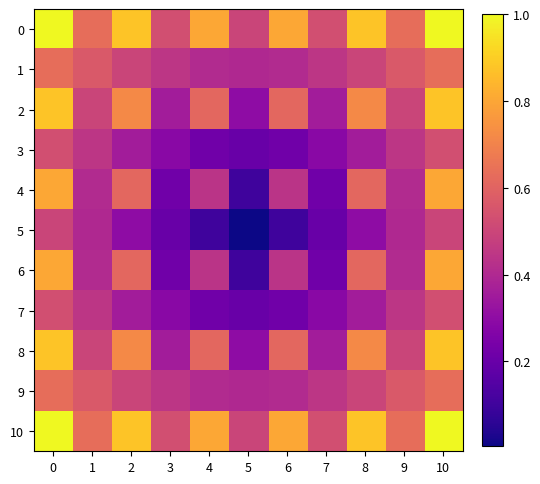

Reading right to left, extract all data points from this chart.

0: 10=1.0	9=0.6	8=0.9	7=0.5	6=0.8	5=0.5	4=0.8	3=0.5	2=0.9	1=0.6	0=1.0
1: 10=0.6	9=0.6	8=0.5	7=0.4	6=0.4	5=0.4	4=0.4	3=0.4	2=0.5	1=0.6	0=0.6
2: 10=0.9	9=0.5	8=0.7	7=0.4	6=0.6	5=0.3	4=0.6	3=0.4	2=0.7	1=0.5	0=0.9
3: 10=0.5	9=0.4	8=0.4	7=0.3	6=0.2	5=0.2	4=0.2	3=0.3	2=0.4	1=0.4	0=0.5
4: 10=0.8	9=0.4	8=0.6	7=0.2	6=0.4	5=0.1	4=0.4	3=0.2	2=0.6	1=0.4	0=0.8
5: 10=0.5	9=0.4	8=0.3	7=0.2	6=0.1	5=0.0	4=0.1	3=0.2	2=0.3	1=0.4	0=0.5
6: 10=0.8	9=0.4	8=0.6	7=0.2	6=0.4	5=0.1	4=0.4	3=0.2	2=0.6	1=0.4	0=0.8
7: 10=0.5	9=0.4	8=0.4	7=0.3	6=0.2	5=0.2	4=0.2	3=0.3	2=0.4	1=0.4	0=0.5
8: 10=0.9	9=0.5	8=0.7	7=0.4	6=0.6	5=0.3	4=0.6	3=0.4	2=0.7	1=0.5	0=0.9
9: 10=0.6	9=0.6	8=0.5	7=0.4	6=0.4	5=0.4	4=0.4	3=0.4	2=0.5	1=0.6	0=0.6
10: 10=1.0	9=0.6	8=0.9	7=0.5	6=0.8	5=0.5	4=0.8	3=0.5	2=0.9	1=0.6	0=1.0